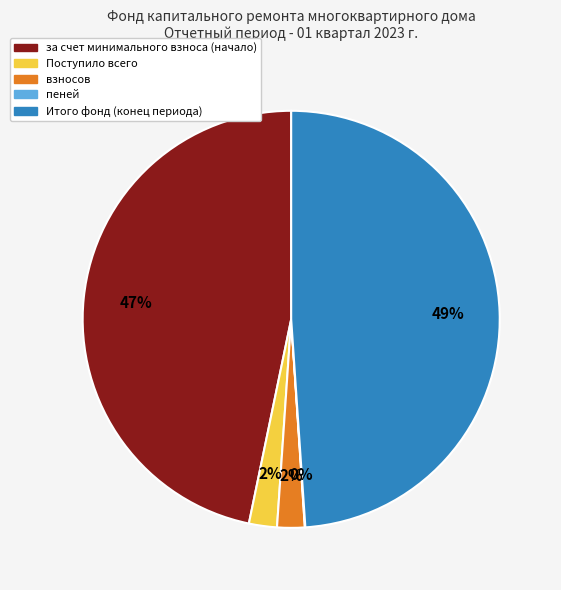

To the nearest percent, what is the difference between the largest and smallest slice percentages?

49%